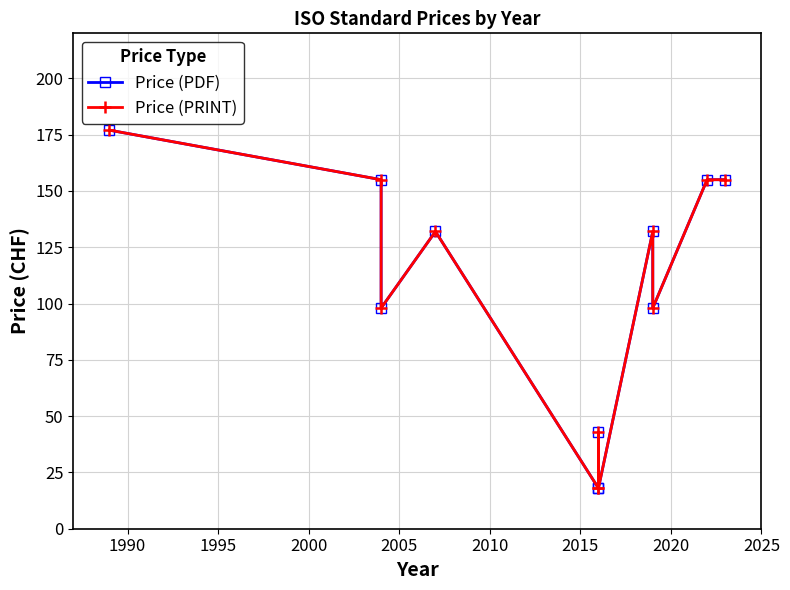

What are all the series names shown in the legend?

Price (PDF), Price (PRINT)